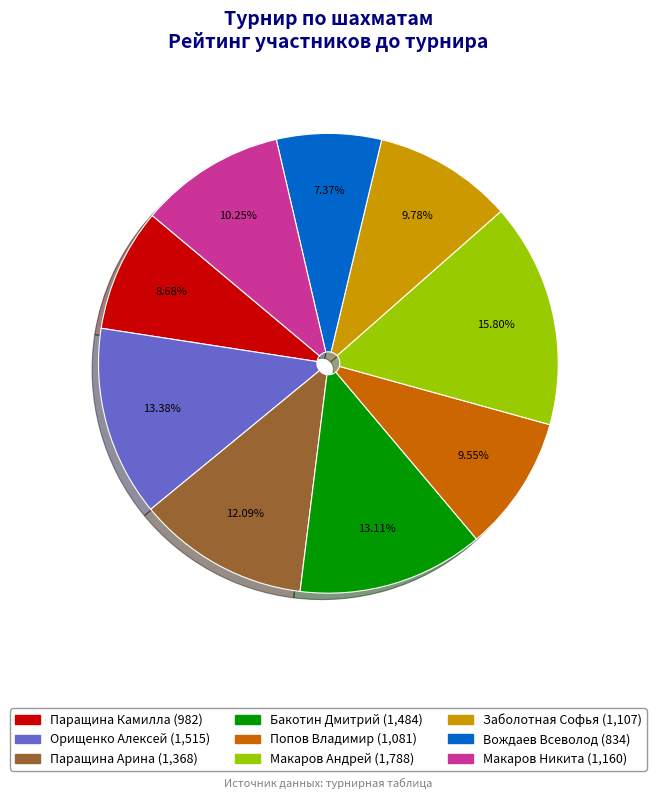

Is there a majority slice in this chart?

No